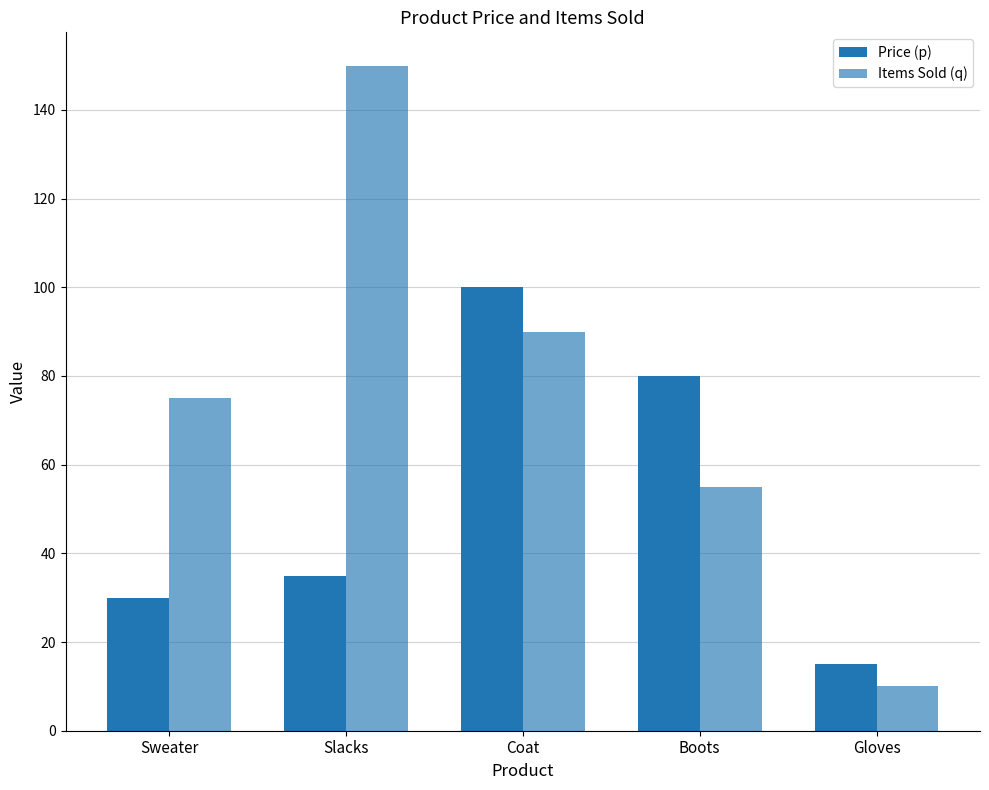

Rank the categories by Price (p) value from lowest to highest.

Gloves, Sweater, Slacks, Boots, Coat